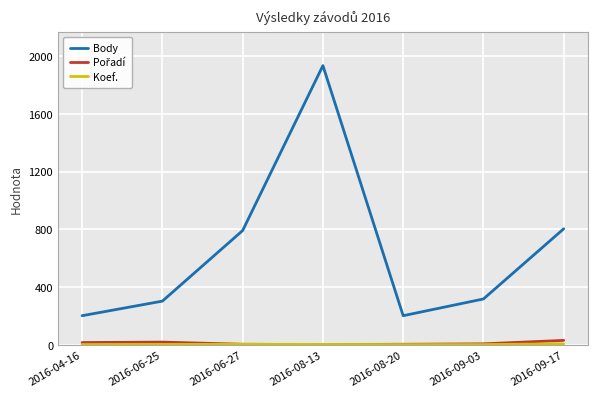

At which category is the sum across all series the highest?

2016-08-13